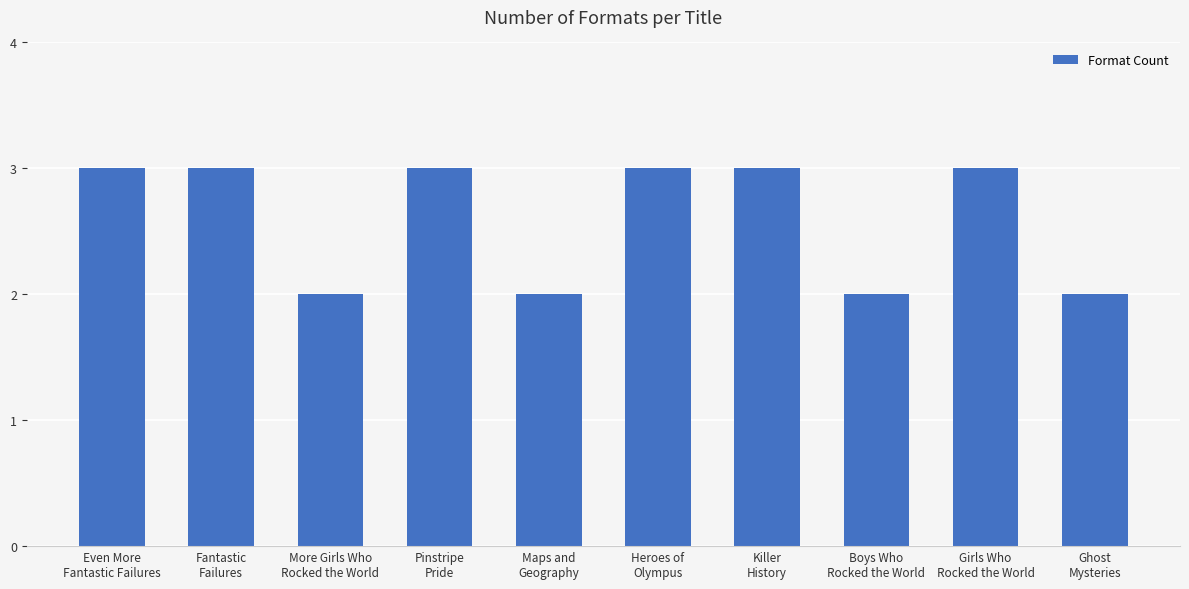

What is the sum of all values?

26